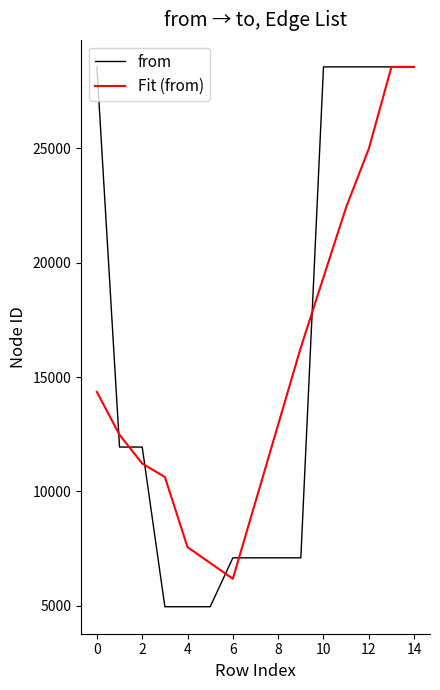

Which series has the largest range (max minus min)?

from